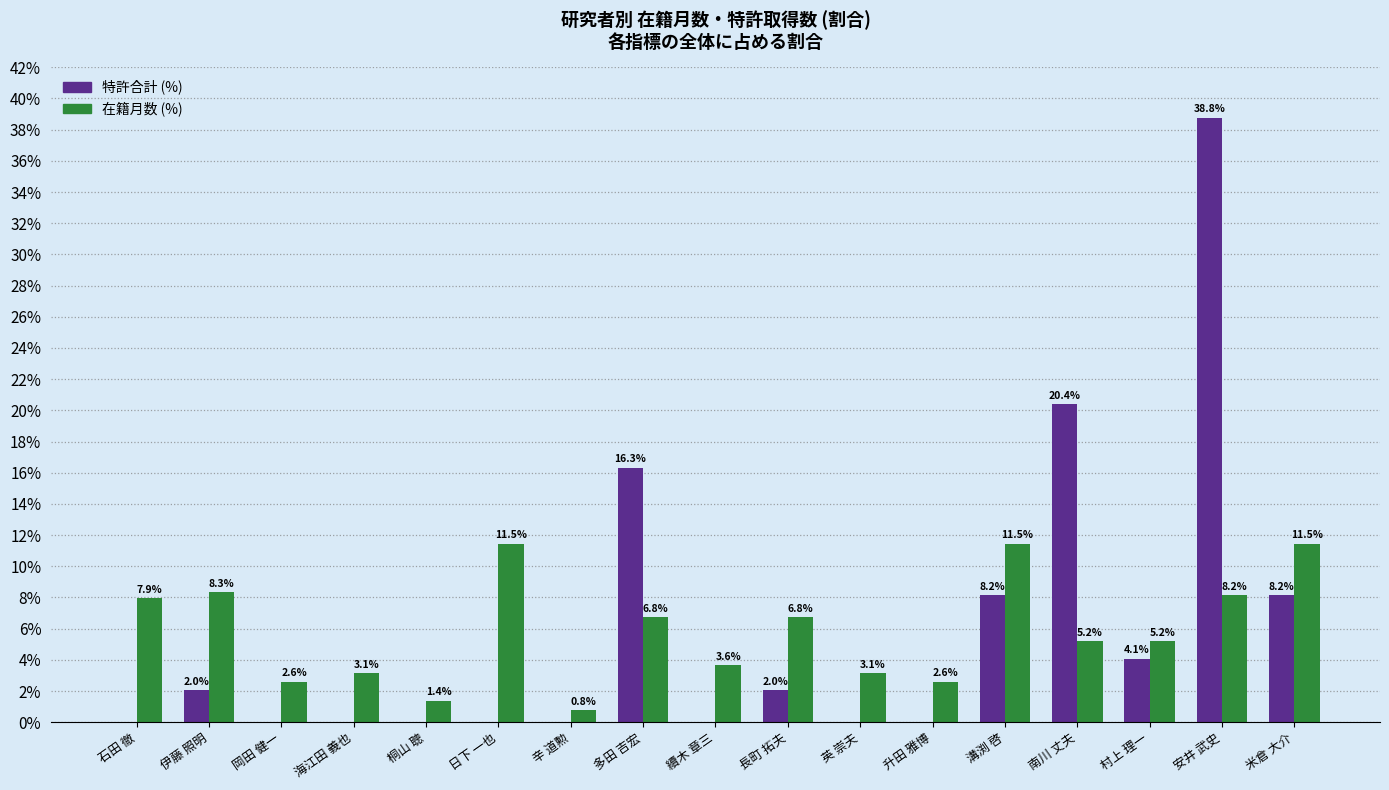

Reading right to left, transcribe all the data shown in this chart.

特許合計 (%): 8.2	38.8	4.1	20.4	8.2	0.0	0.0	2.0	0.0	16.3	0.0	0.0	0.0	0.0	0.0	2.0	0.0
在籍月数 (%): 11.5	8.2	5.2	5.2	11.5	2.6	3.1	6.8	3.6	6.8	0.8	11.5	1.4	3.1	2.6	8.3	7.9